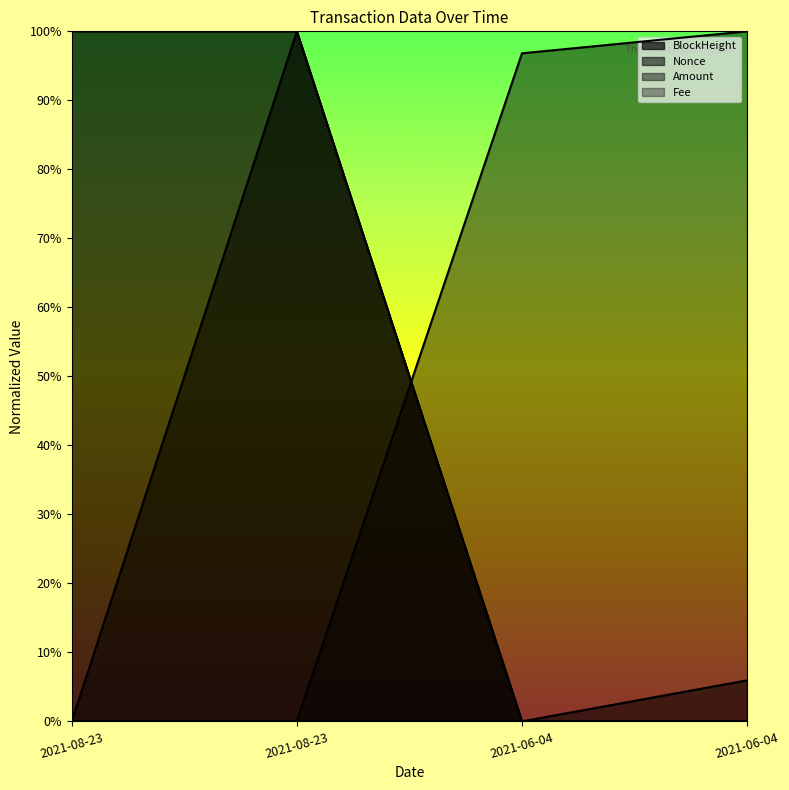

Which series has the largest total across all categories?

BlockHeight